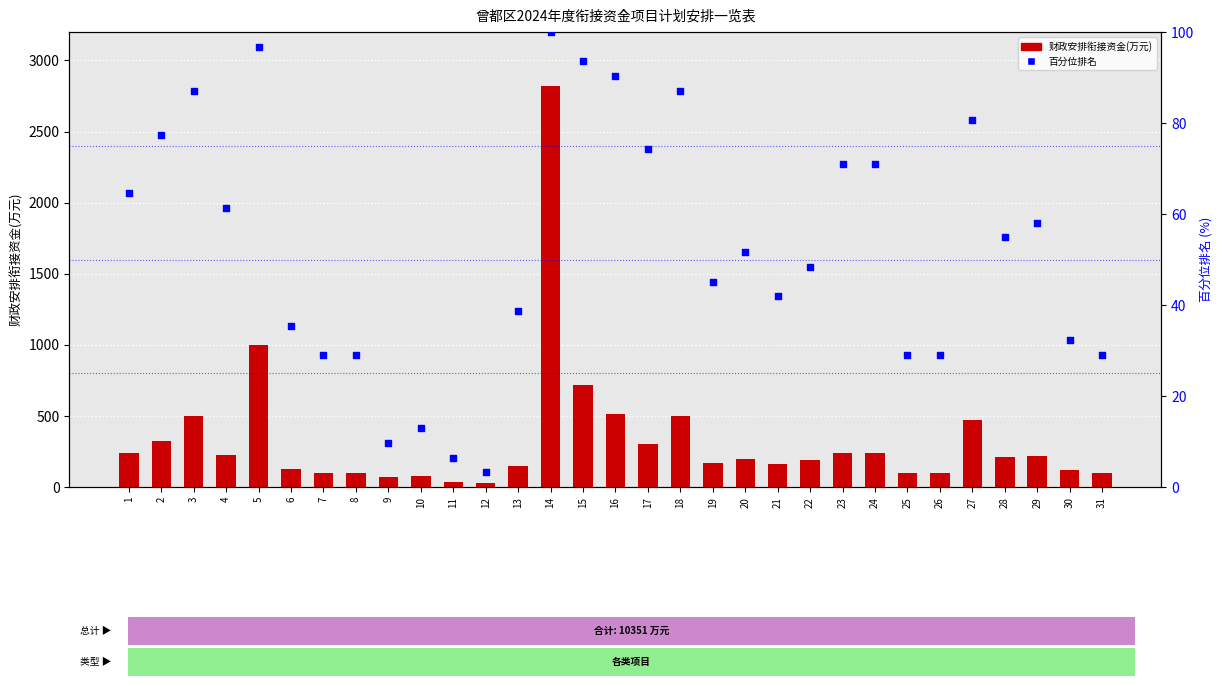

At which category is the sum across all series the highest?

14